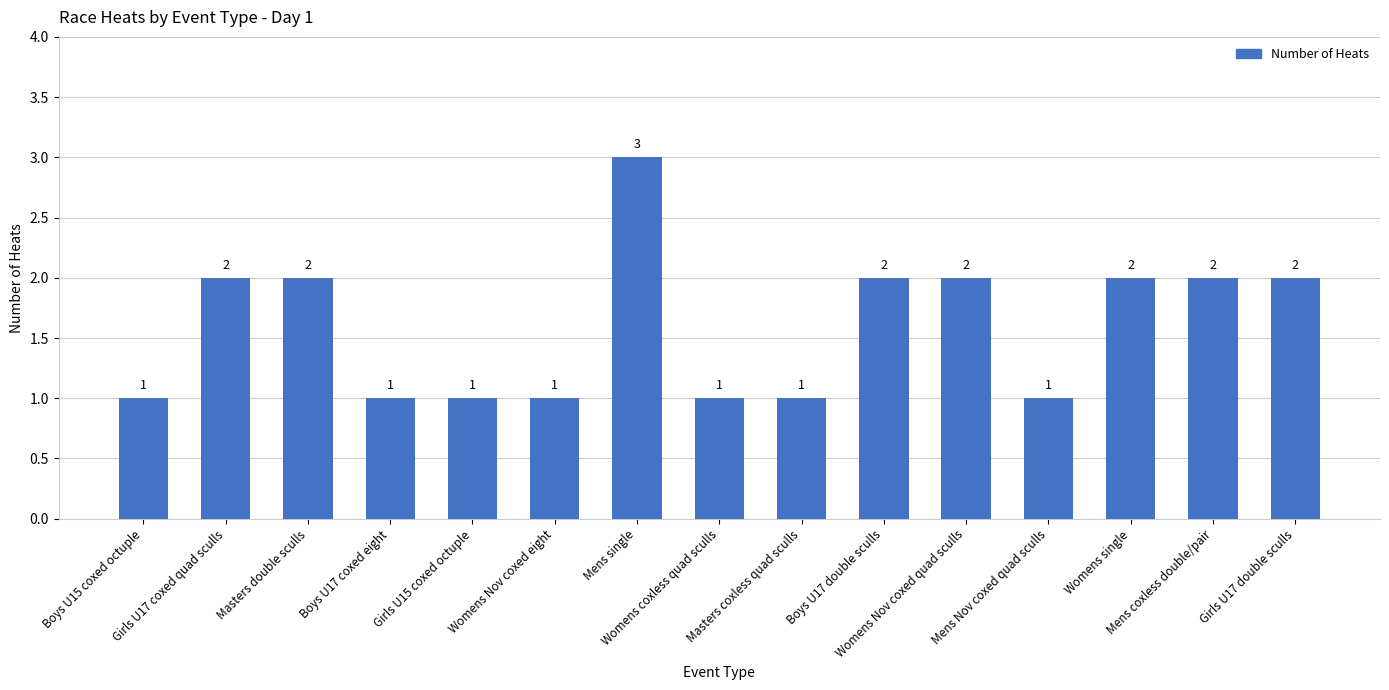

Reading left to right, transcribe all the data shown in this chart.

Boys U15 coxed octuple=1	Girls U17 coxed quad sculls=2	Masters double sculls=2	Boys U17 coxed eight=1	Girls U15 coxed octuple=1	Womens Nov coxed eight=1	Mens single=3	Womens coxless quad sculls=1	Masters coxless quad sculls=1	Boys U17 double sculls=2	Womens Nov coxed quad sculls=2	Mens Nov coxed quad sculls=1	Womens single=2	Mens coxless double/pair=2	Girls U17 double sculls=2